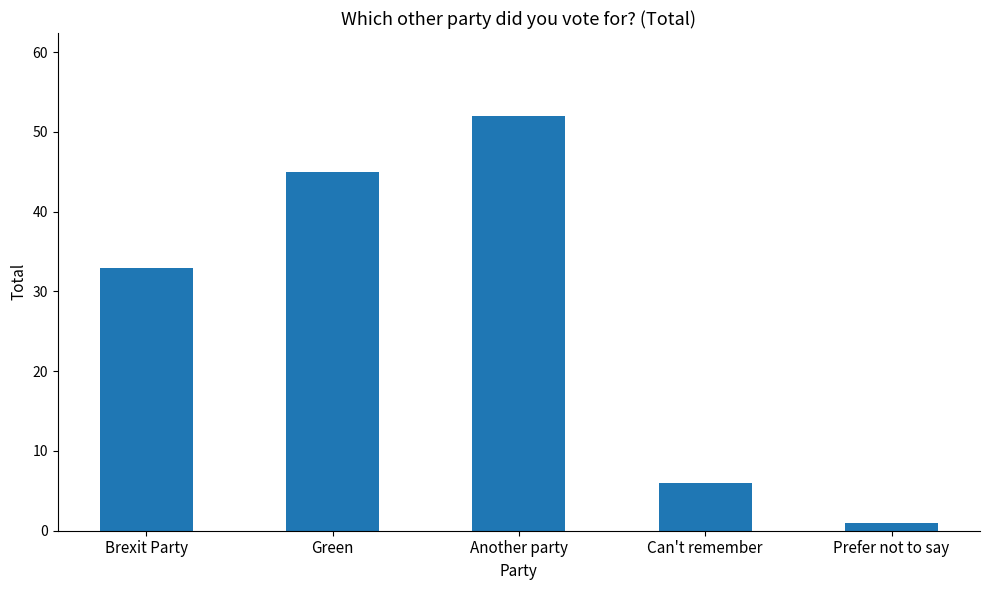

Rank the categories by value from lowest to highest.

Prefer not to say, Can't remember, Brexit Party, Green, Another party